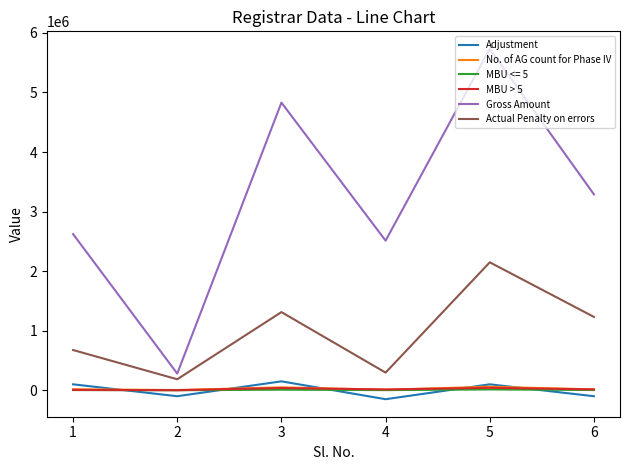

What is the difference between the highest and lowest values at 2?

379800